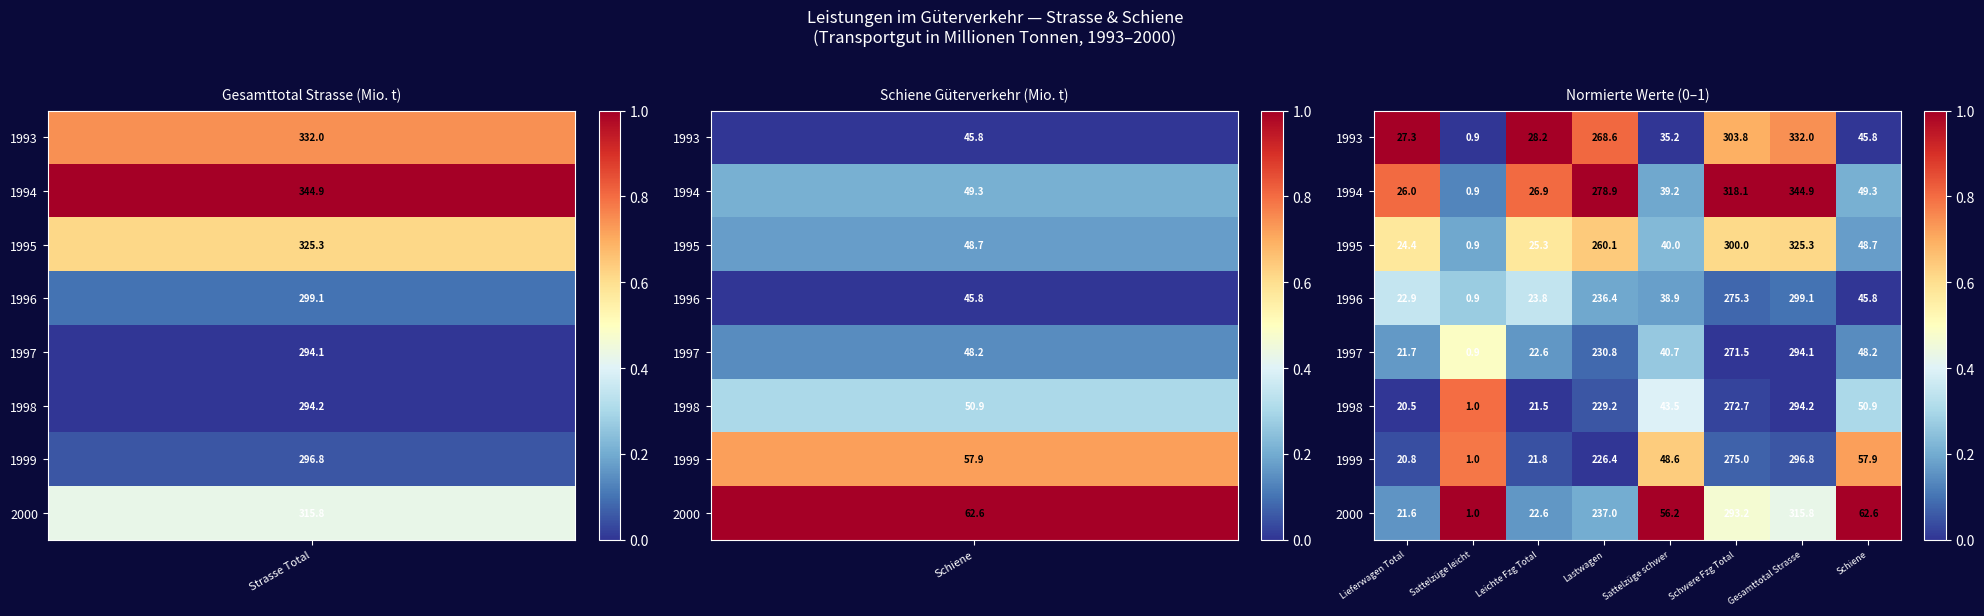

How many categories are shown in the chart?

8